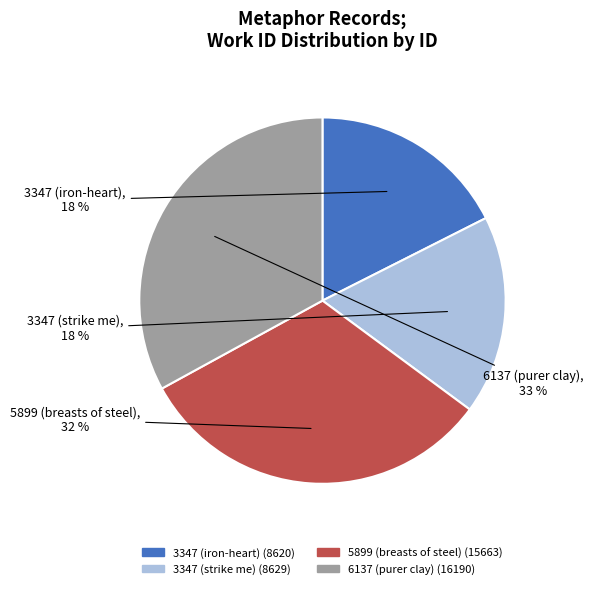

How many segments does this pie chart have?

4